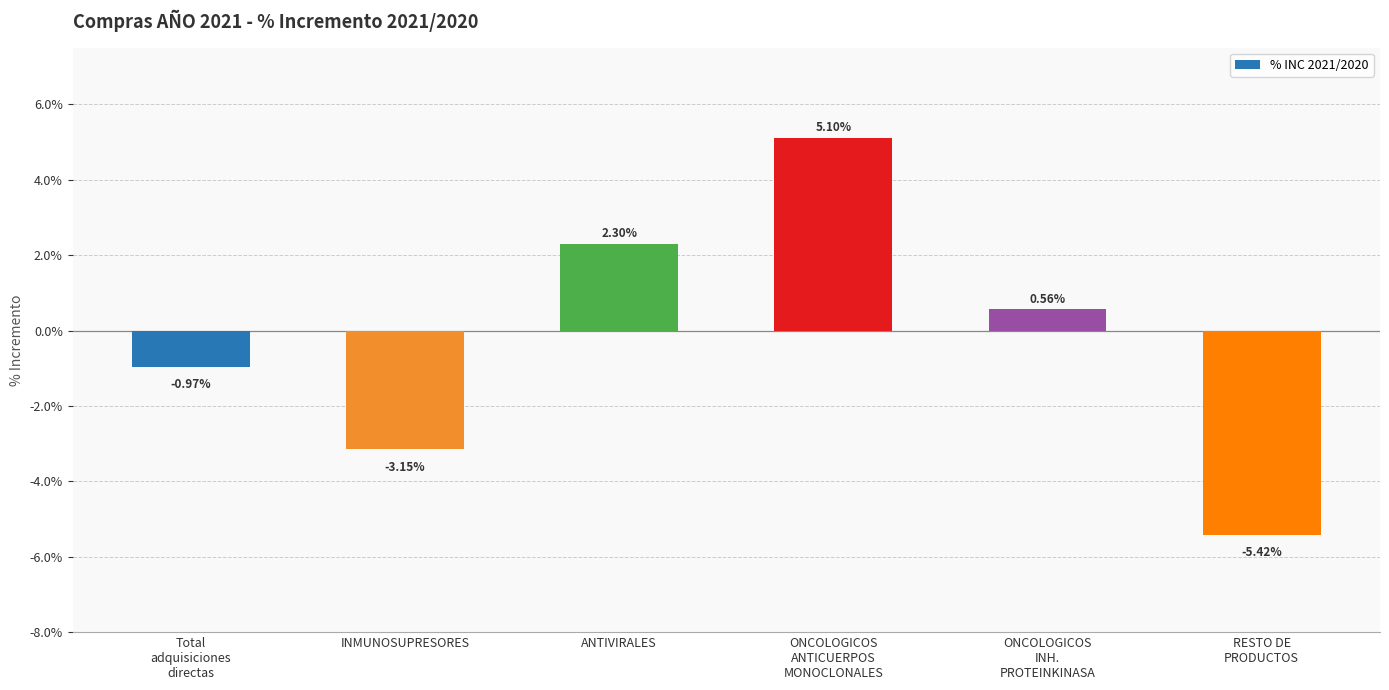

At which category does the chart reach its peak across all series?

ONCOLOGICOS
ANTICUERPOS
MONOCLONALES